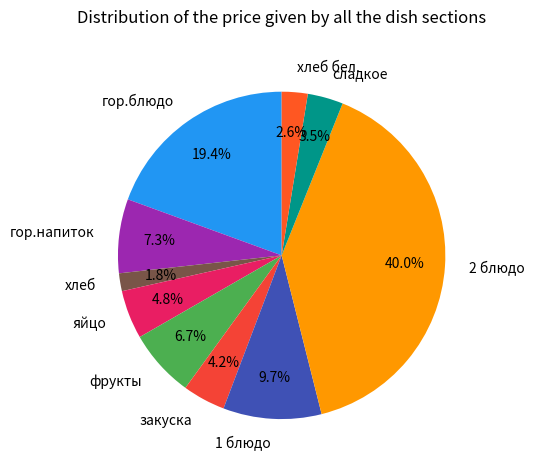

Does хлеб account for over 50% of the chart?

No